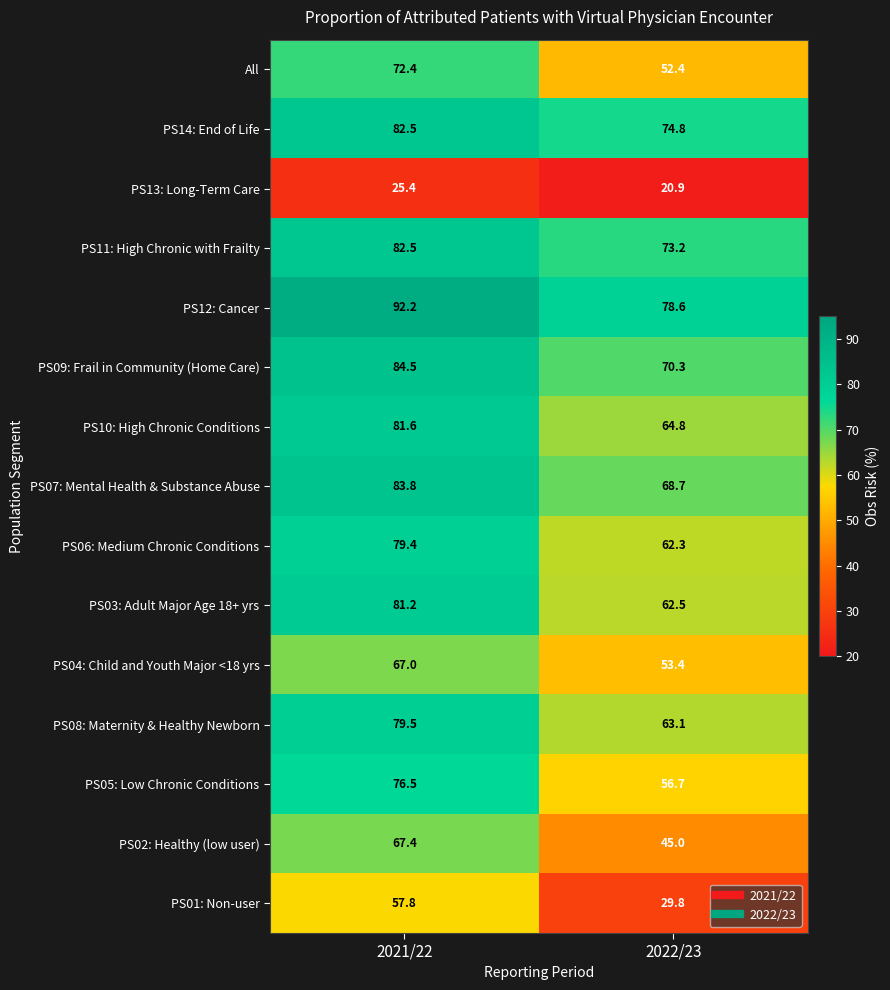

Reading left to right, extract all data points from this chart.

All: 72.4	52.4
PS14: End of Life: 82.5	74.8
PS13: Long-Term Care: 25.4	20.9
PS11: High Chronic with Frailty: 82.5	73.2
PS12: Cancer: 92.2	78.6
PS09: Frail in Community (Home Care): 84.5	70.3
PS10: High Chronic Conditions: 81.6	64.8
PS07: Mental Health & Substance Abuse: 83.8	68.7
PS06: Medium Chronic Conditions: 79.4	62.3
PS03: Adult Major Age 18+ yrs: 81.2	62.5
PS04: Child and Youth Major <18 yrs: 67.0	53.4
PS08: Maternity & Healthy Newborn: 79.5	63.1
PS05: Low Chronic Conditions: 76.5	56.7
PS02: Healthy (low user): 67.4	45.0
PS01: Non-user: 57.8	29.8